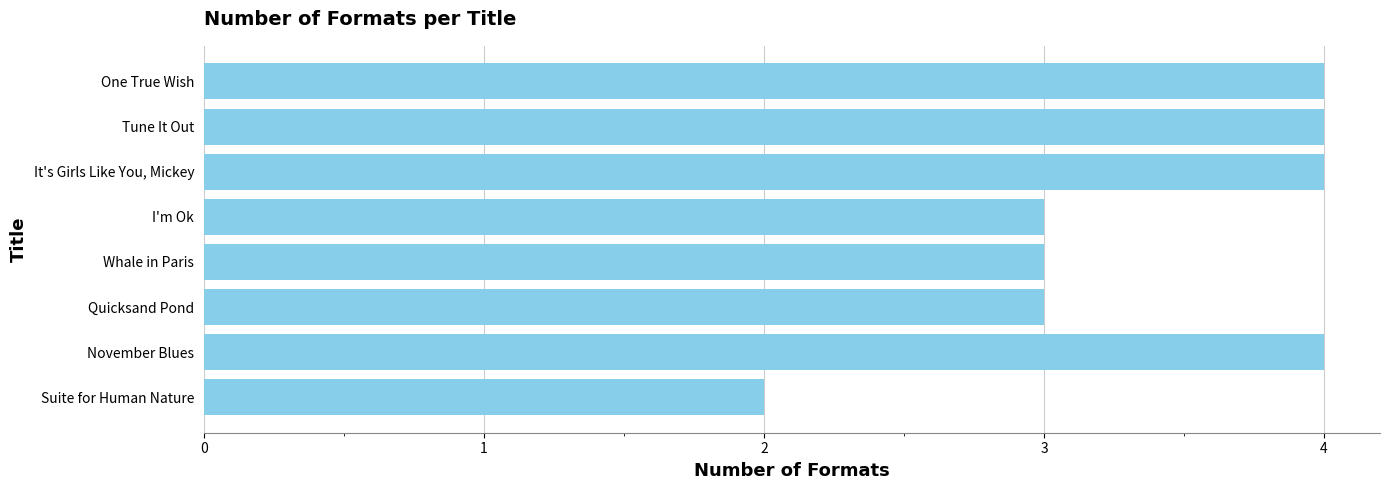

Reading top to bottom, what are all the values shown in this chart?

One True Wish=4	Tune It Out=4	It's Girls Like You, Mickey=4	I'm Ok=3	Whale in Paris=3	Quicksand Pond=3	November Blues=4	Suite for Human Nature=2